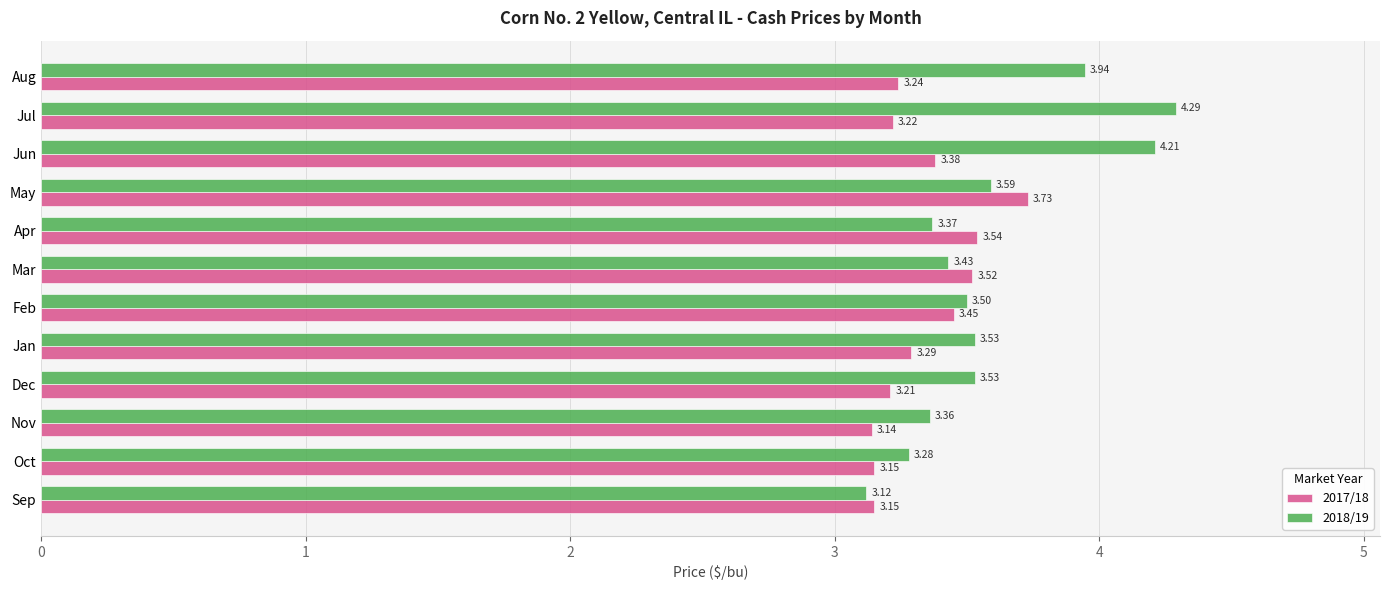

List the series in order of their overall mean, highest first.

2018/19, 2017/18